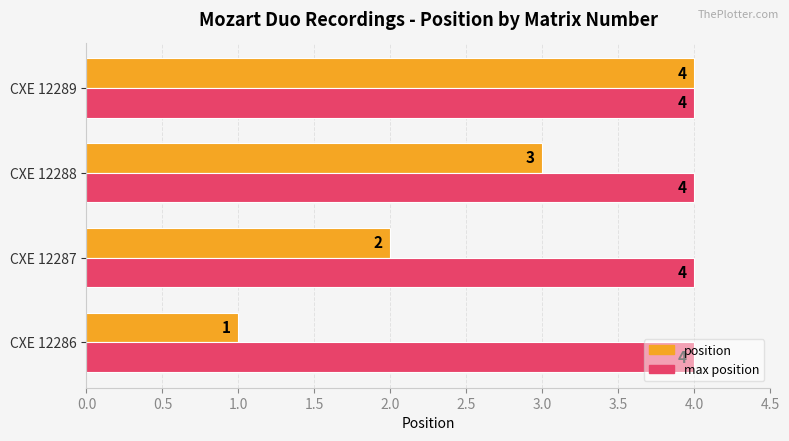

Count the position values in the range 2 to 4.

3